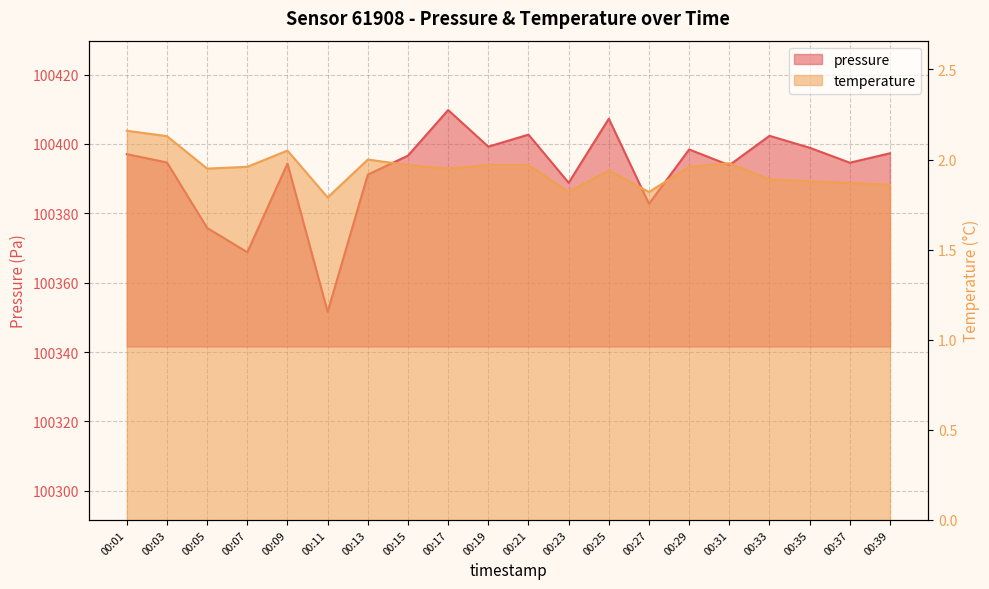

True or false: pressure has a value of 56716.1 at 00:09.

False